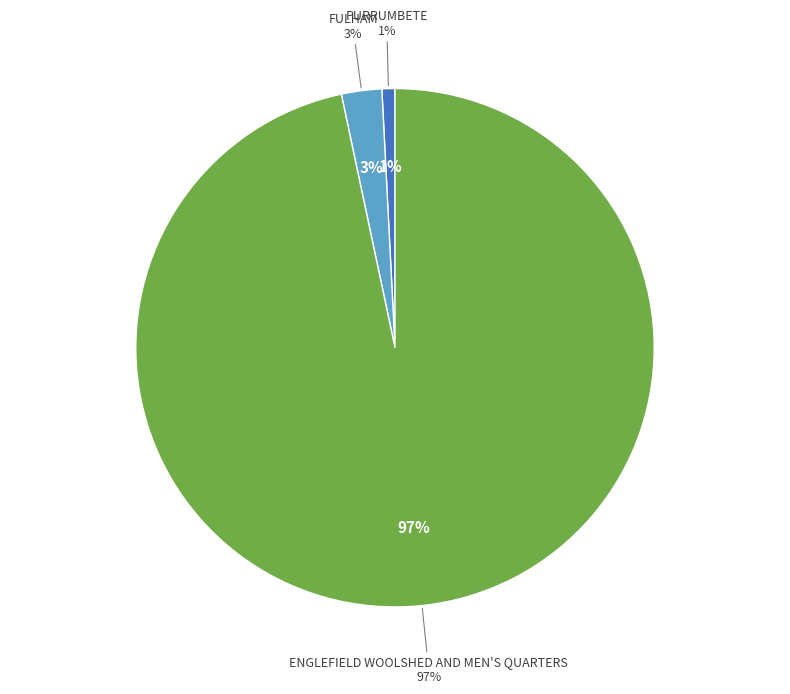

To the nearest percent, what portion does PURRUMBETE represent?

1%